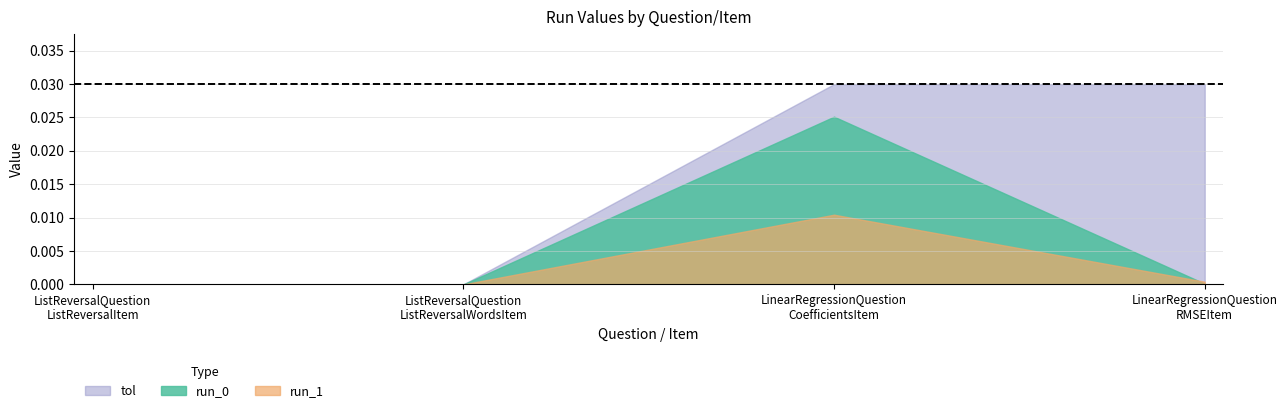

The run_1 series shows 0.0 at LinearRegressionQuestion
CoefficientsItem. True or false?

False